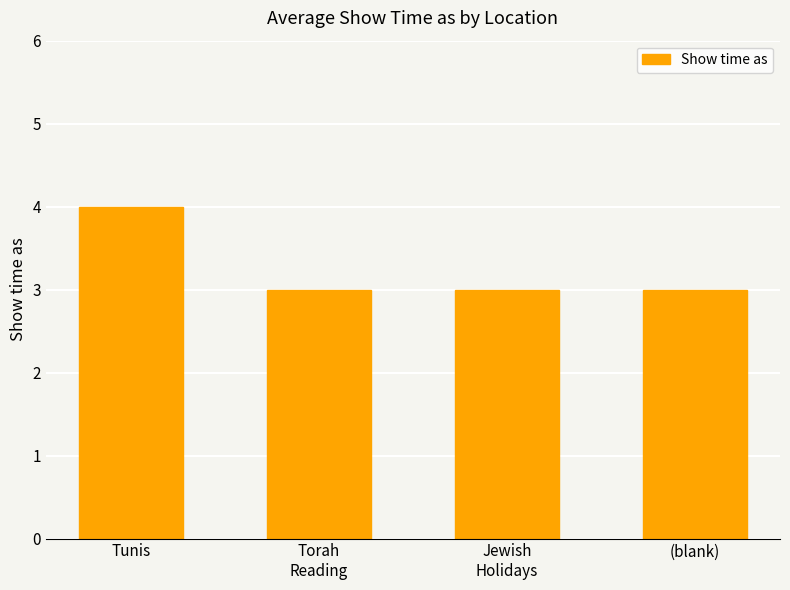

Reading right to left, transcribe all the data shown in this chart.

3	3	3	4